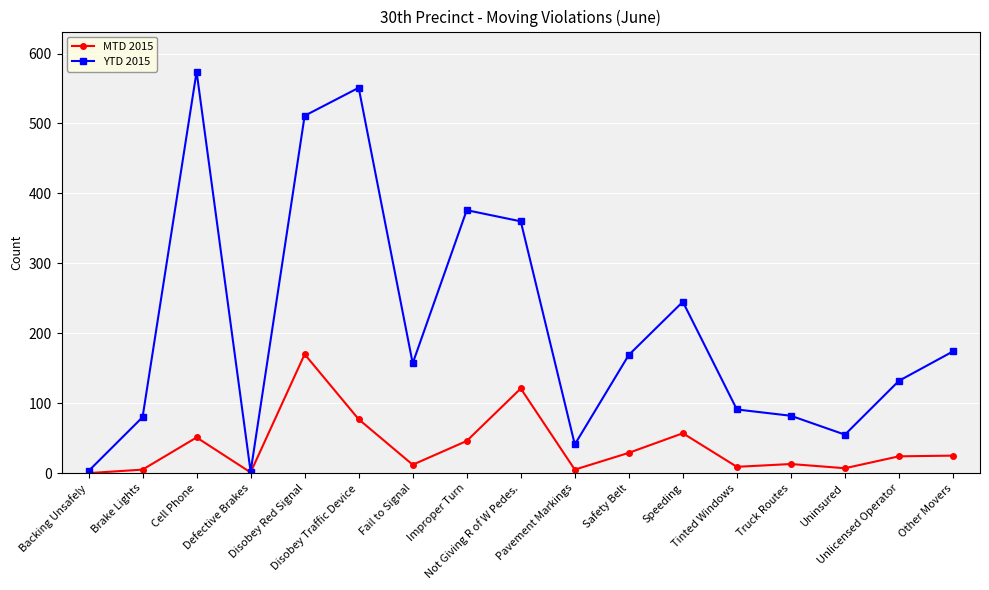

How many values in the YTD 2015 series are below 157?

8